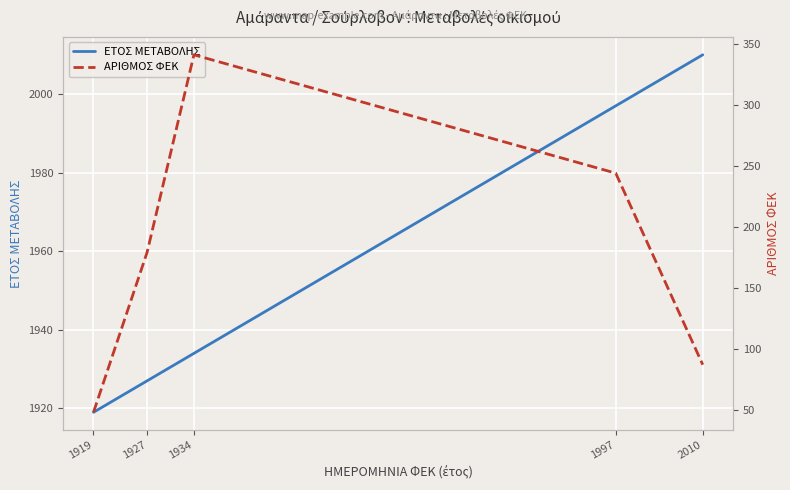

What is the average value of the ΑΡΙΘΜΟΣ ΦΕΚ series?

203